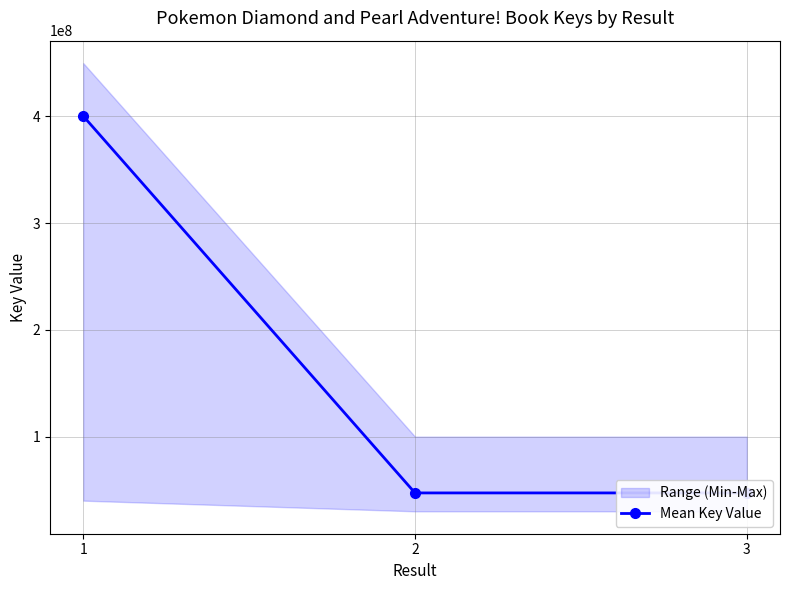

What is the sum of all values?

494843116